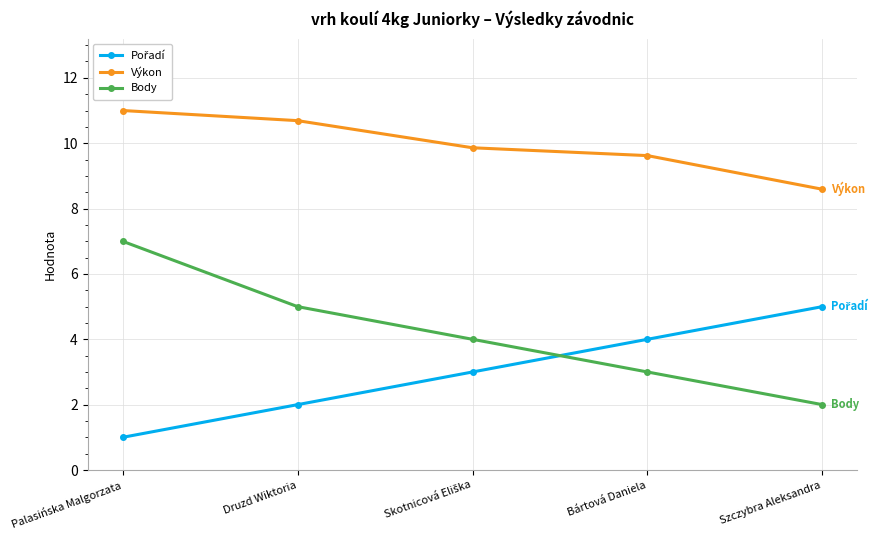

Is it true that Body equals 8.8 at Druzd Wiktoria?

False